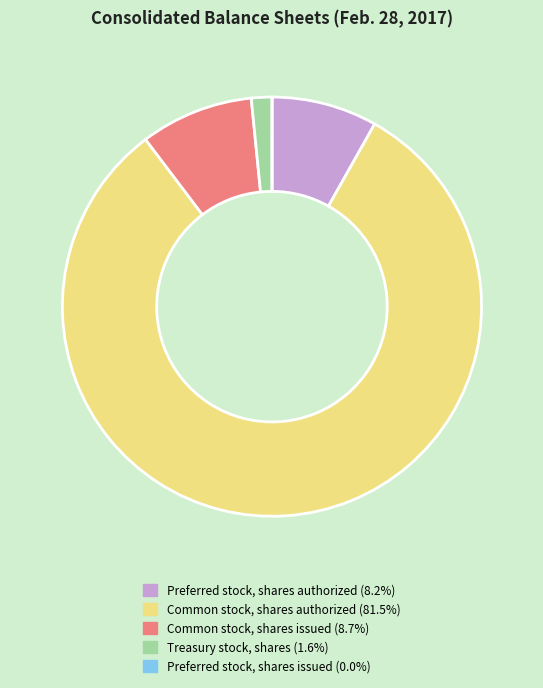

Which slice represents more than half of the pie?

Common stock, shares authorized